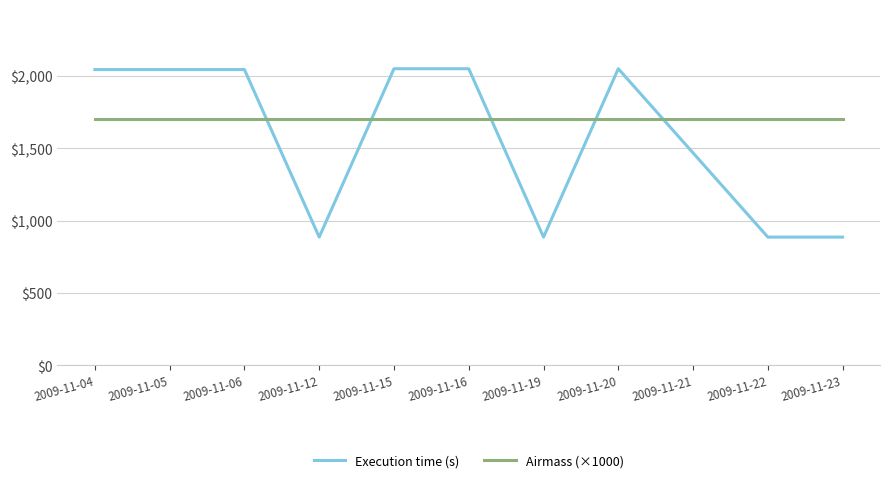

What is the greatest value displayed?

2051